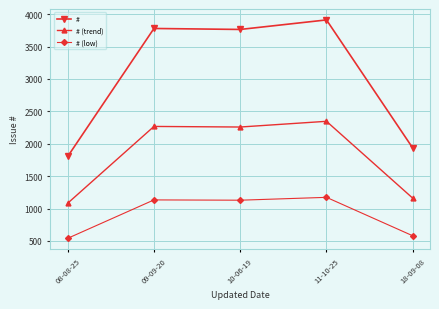

What position from the right is 09-09-20?

4